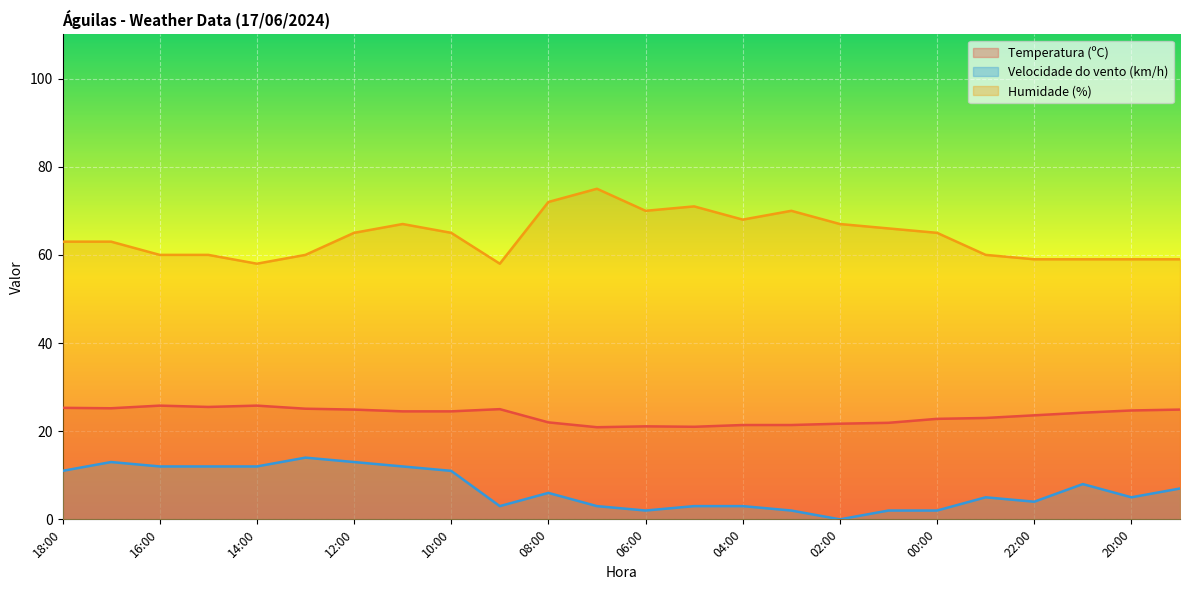

Is the value of Temperatura (ºC) at 02:00 greater than the value of Velocidade do vento (km/h) at 07:00?

Yes